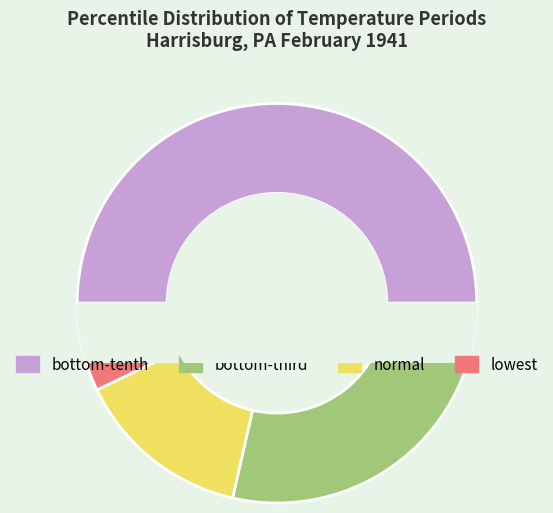

To the nearest percent, what is the average slice percentage?

25%